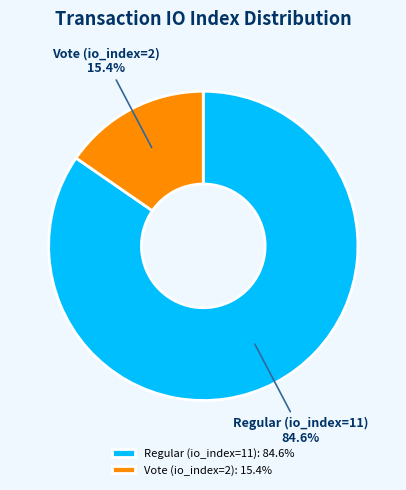

Is it true that Vote (io_index=2) is 3% of the pie?

False